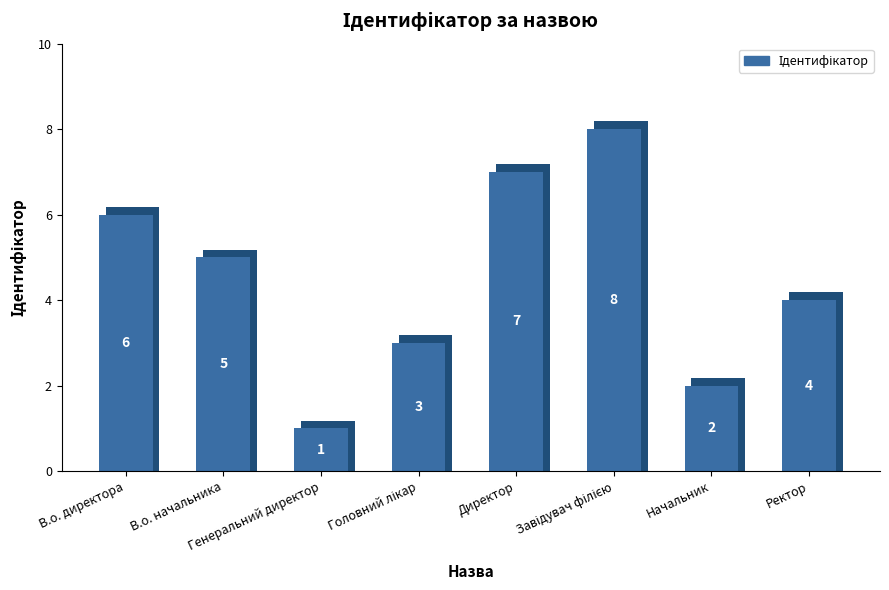

What is the change in value from В.о. директора to Генеральний директор?

-5